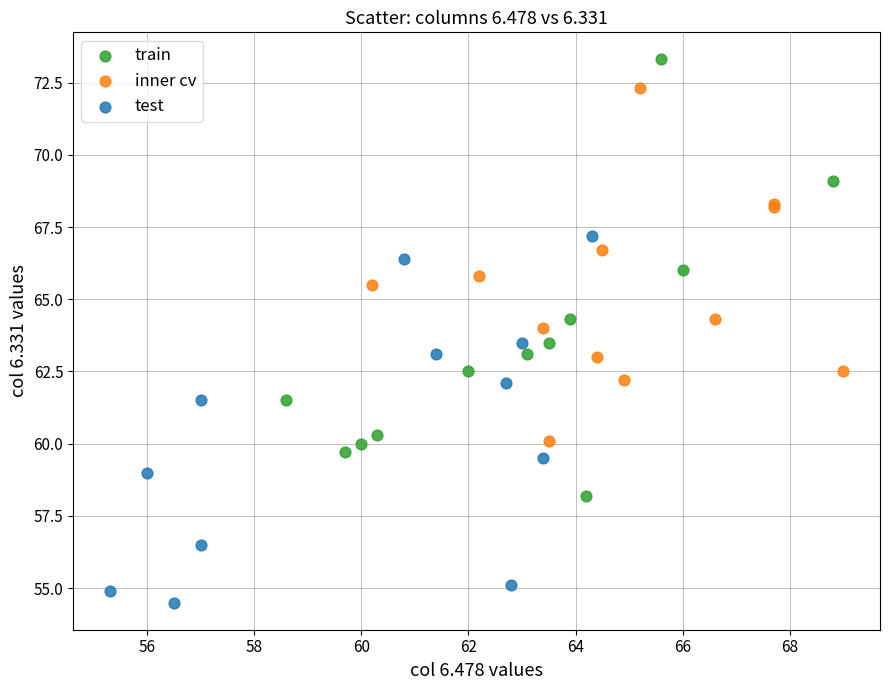

Which series reaches the maximum Y coordinate?

train